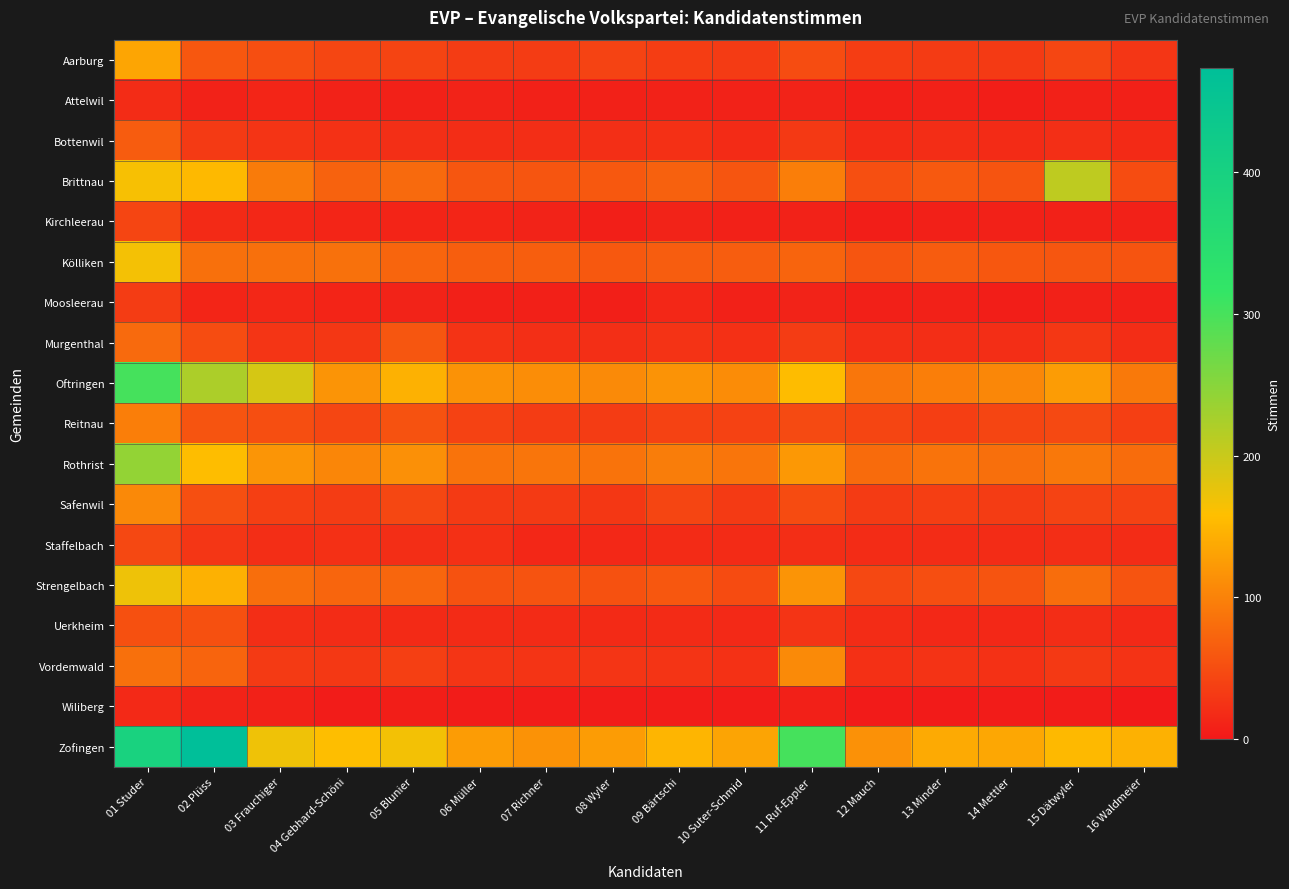

What is the difference between the highest and lowest values at 01 Studer?

380